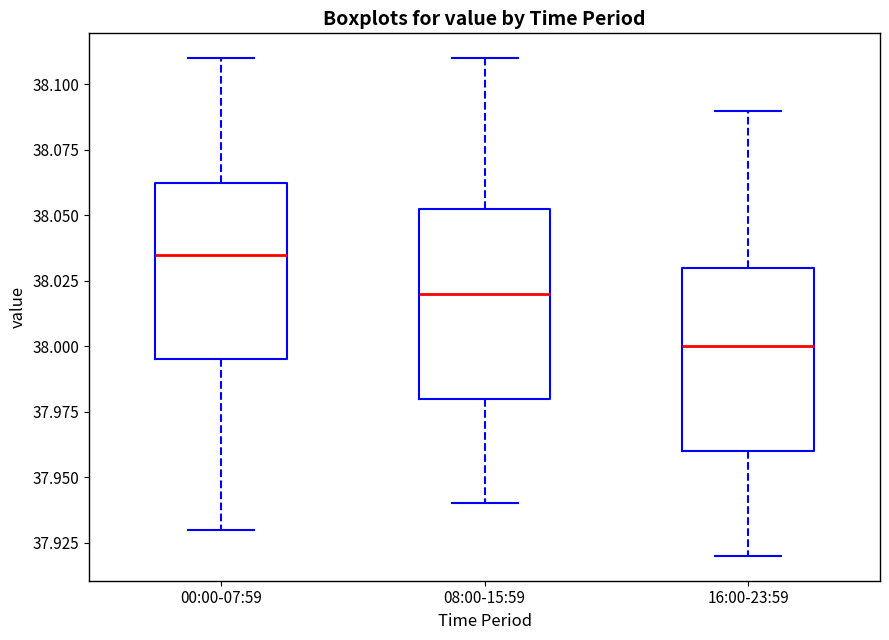

Reading left to right, transcribe this box plot: for each box, give where its median line is, the range the box spans, and where its two whiskers end, as read against the y-axis. The values are not printed on the chart, so give them approximately, as read against the axis.

00:00-07:59: median 38.035, box 37.995 to 38.065, whiskers 37.930 to 38.110
08:00-15:59: median 38.020, box 37.980 to 38.055, whiskers 37.940 to 38.110
16:00-23:59: median 38.000, box 37.960 to 38.030, whiskers 37.920 to 38.090